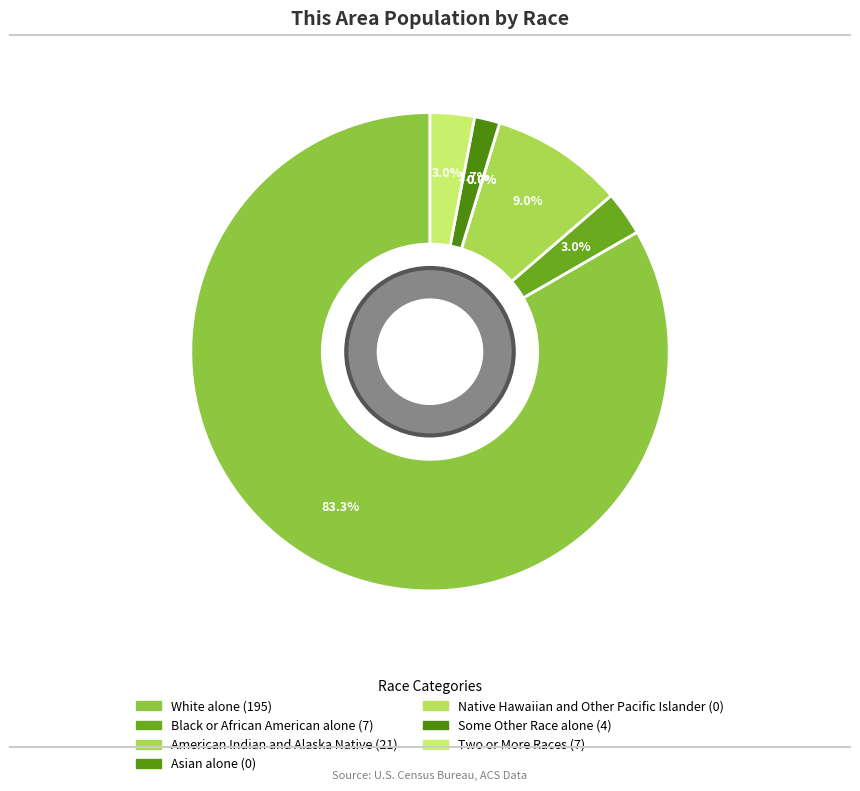

To the nearest percent, what is the difference between the Native Hawaiian and
Other Pacific Islander and White alone slice percentages?

83%